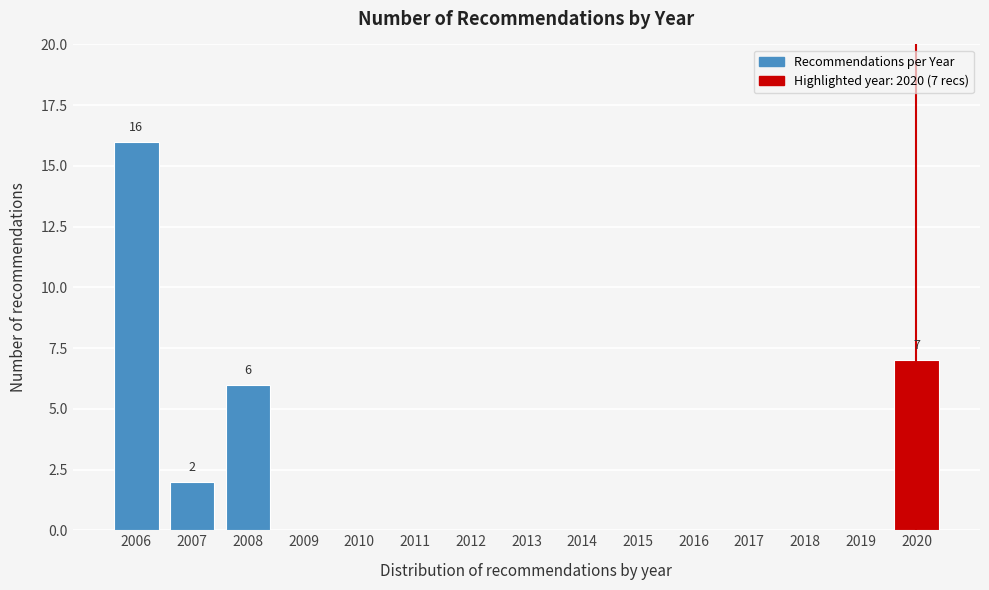

Reading left to right, transcribe all the data shown in this chart.

2006=16	2007=2	2008=6	2009=0	2010=0	2011=0	2012=0	2013=0	2014=0	2015=0	2016=0	2017=0	2018=0	2019=0	2020=7